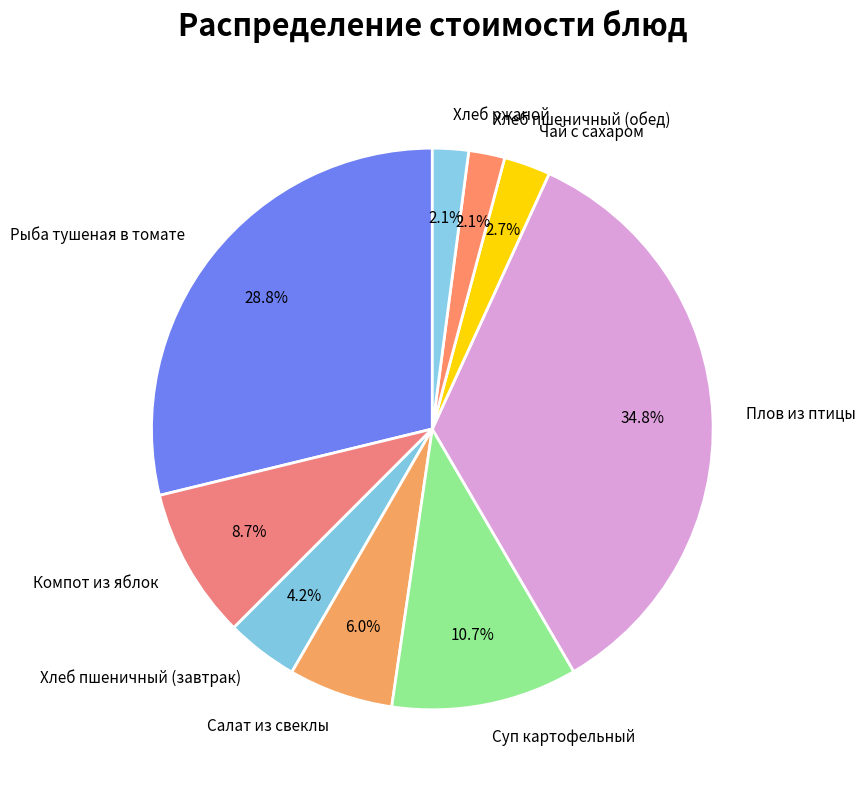

Is there any slice that represents more than half of the pie?

No